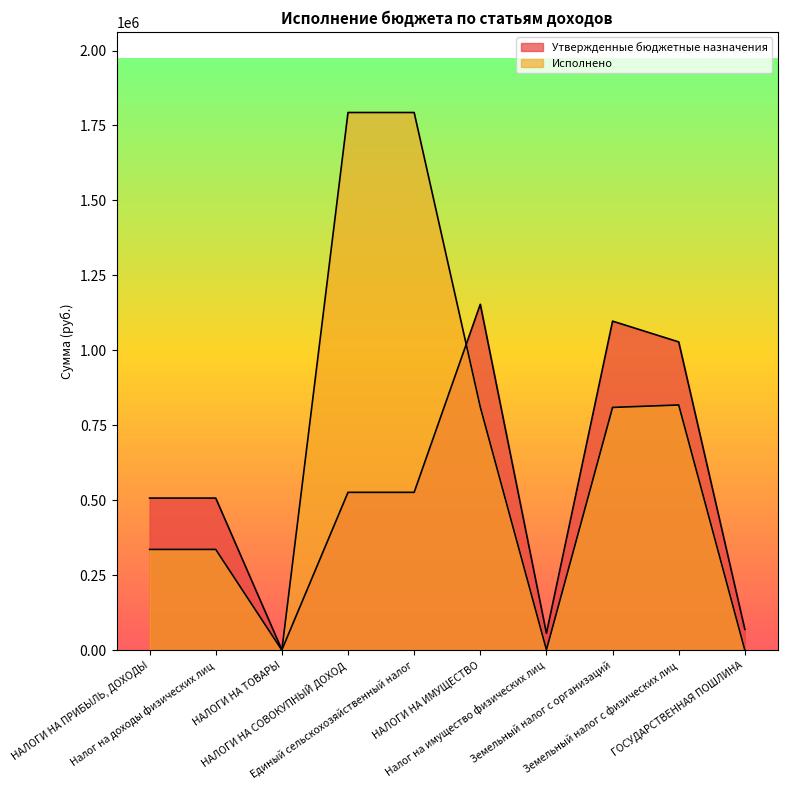

What are all the series names shown in the legend?

Утвержденные бюджетные назначения, Исполнено